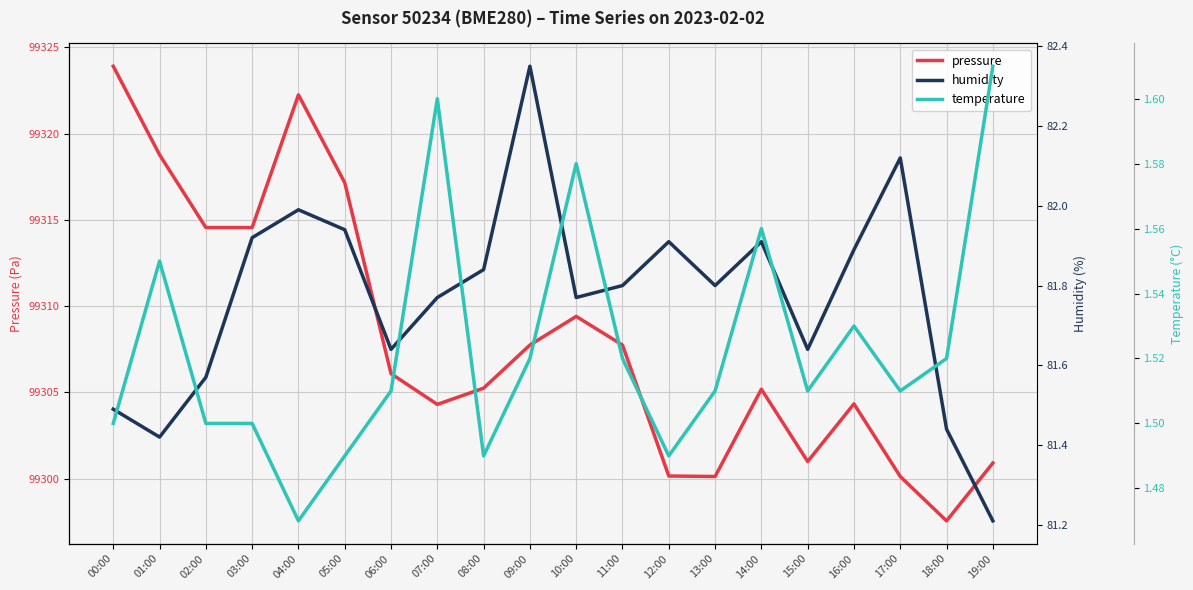

True or false: temperature has more than 1 points higher than both neighbors.

True